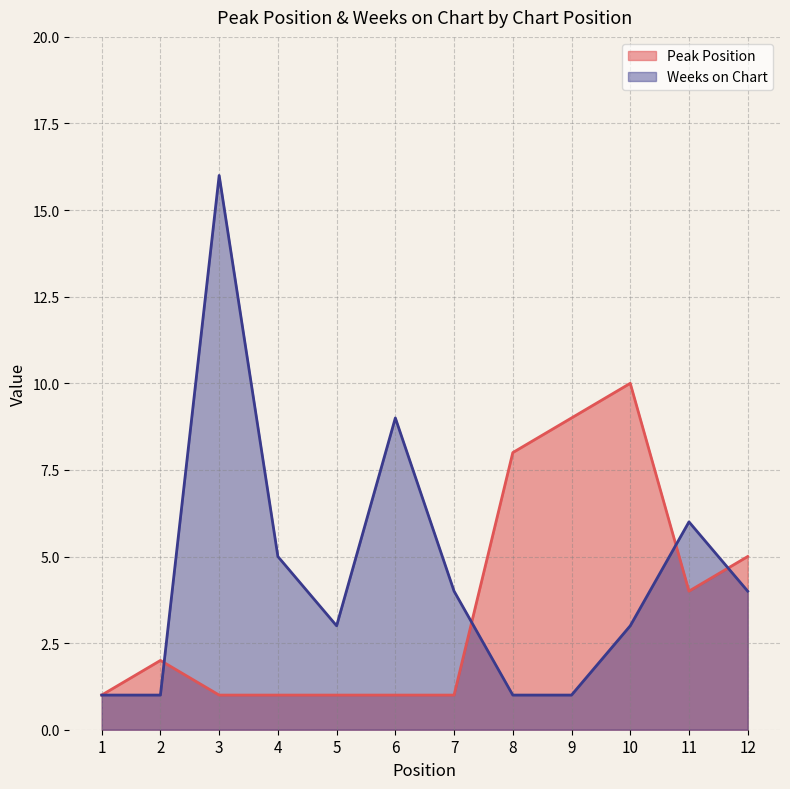

The value of Weeks on Chart at 3 is 21. True or false?

False